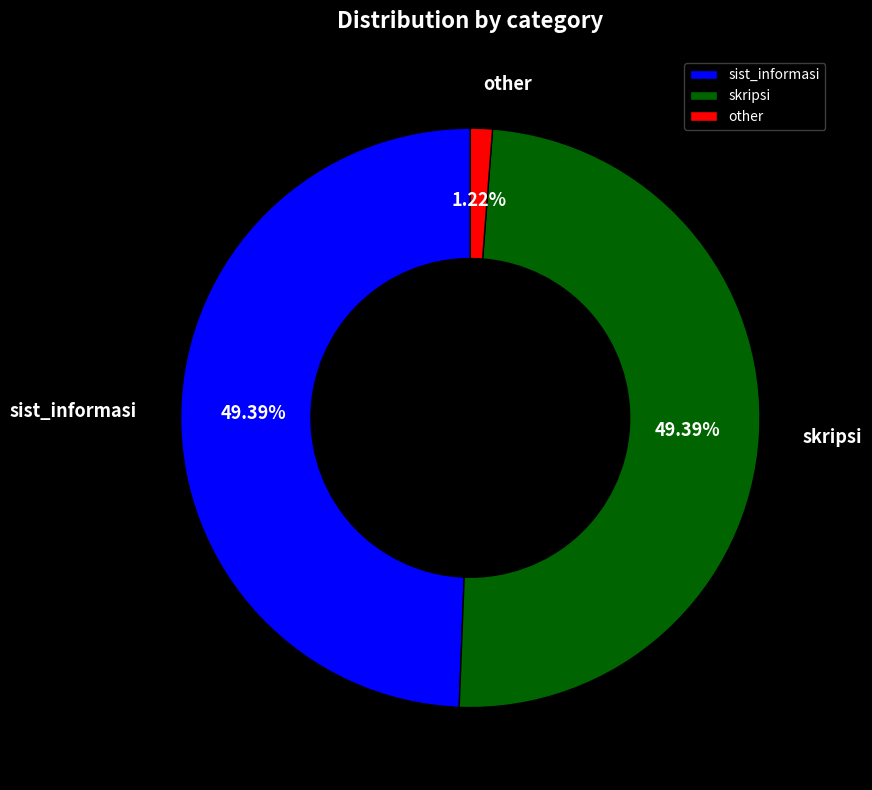

Which slice is the smallest?

other